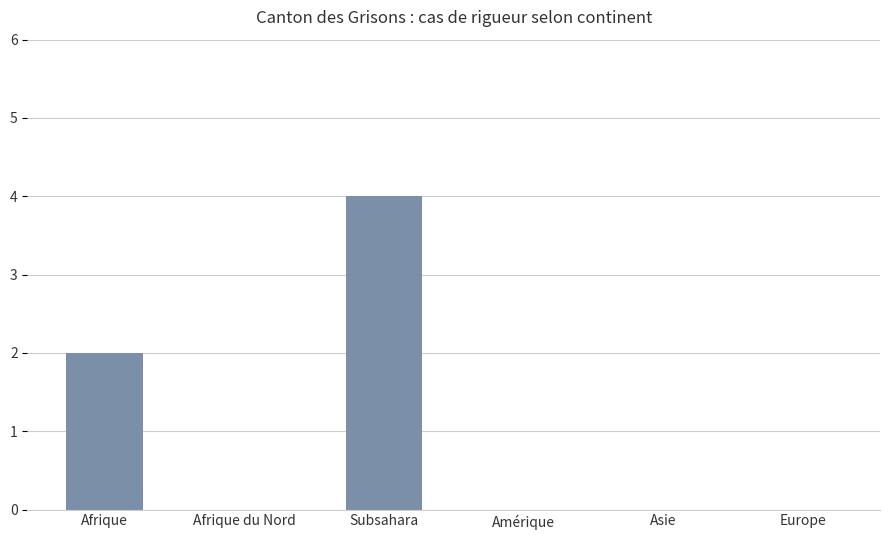

What is the change in value from Subsahara to Amérique?

-4